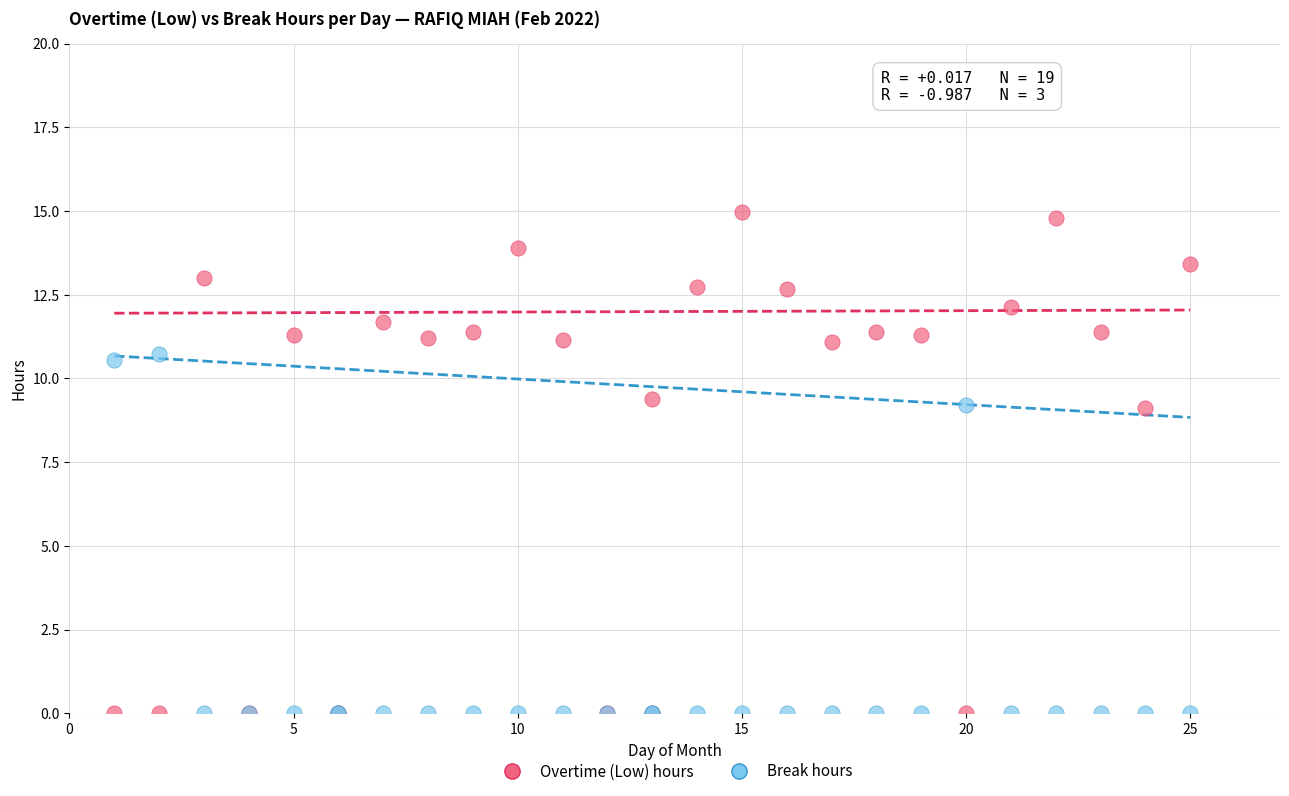

What are all the series names shown in the legend?

Overtime (Low) hours, Break hours